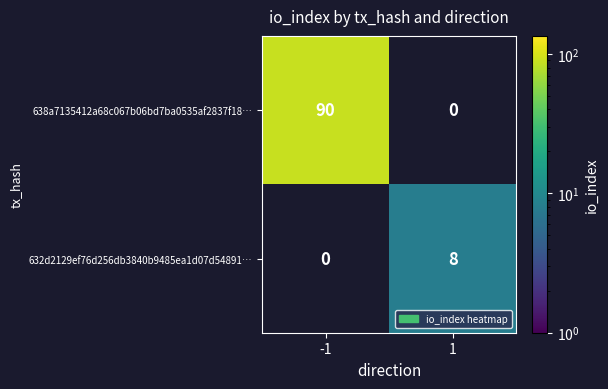

How many data points does each series have?

2